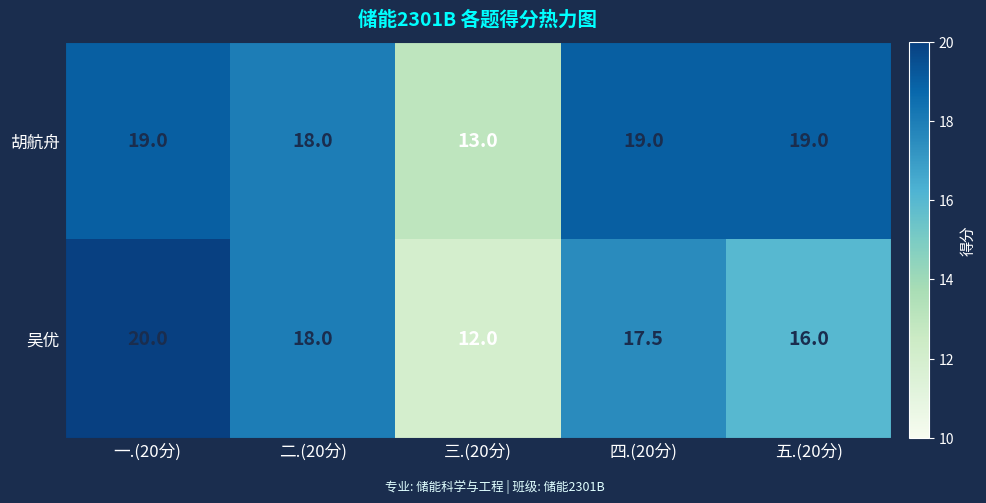

Reading left to right, transcribe all the data shown in this chart.

胡航舟: 一.(20分)=19.0	二.(20分)=18.0	三.(20分)=13.0	四.(20分)=19.0	五.(20分)=19.0
吴优: 一.(20分)=20.0	二.(20分)=18.0	三.(20分)=12.0	四.(20分)=17.5	五.(20分)=16.0